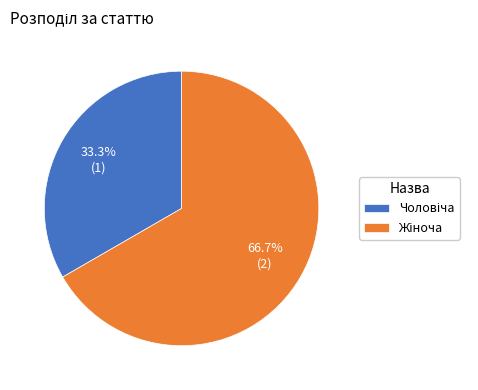

How many slices are in this pie chart?

2